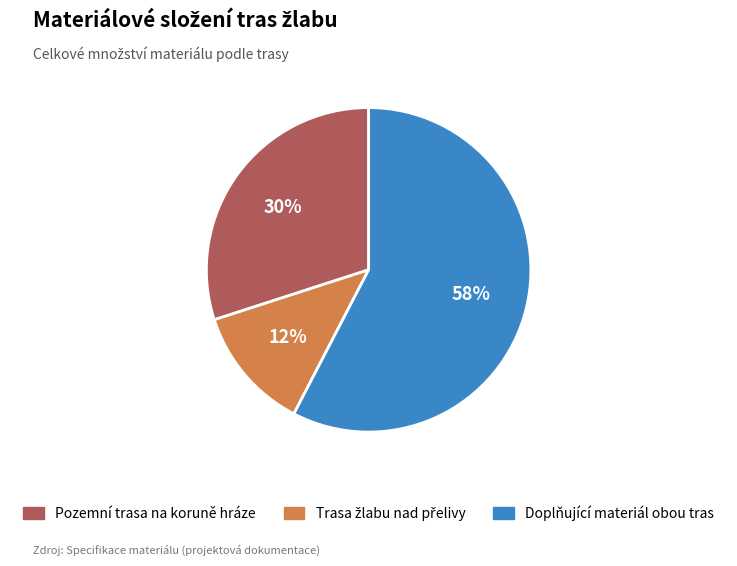

Which slice is the largest?

Doplňující materiál obou tras